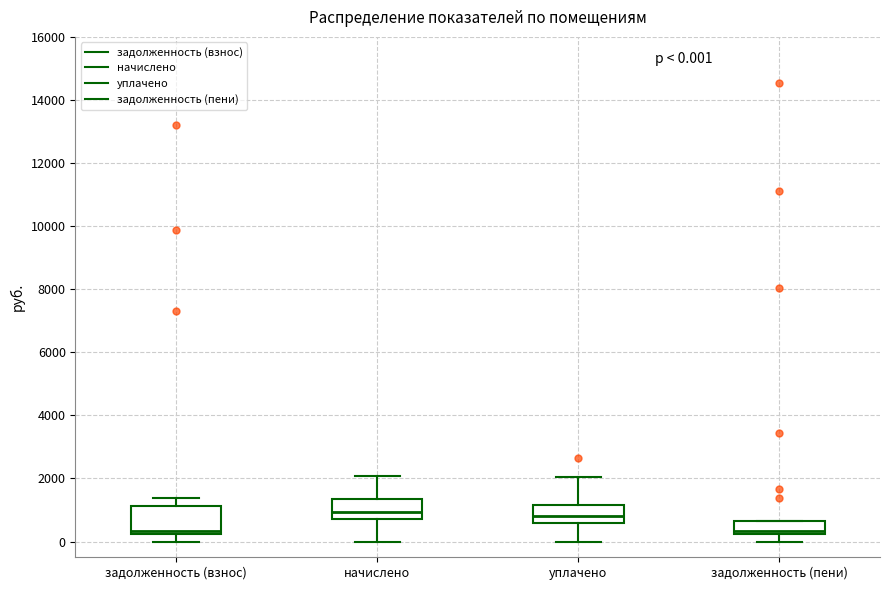

Which box is the tallest, from its lower edge to its upper edge?

задолженность (взнос)